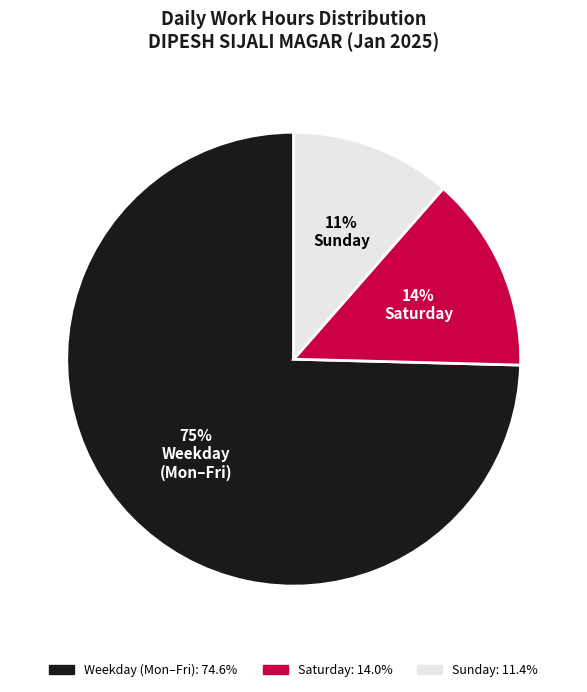

Count the number of slices in the pie.

3